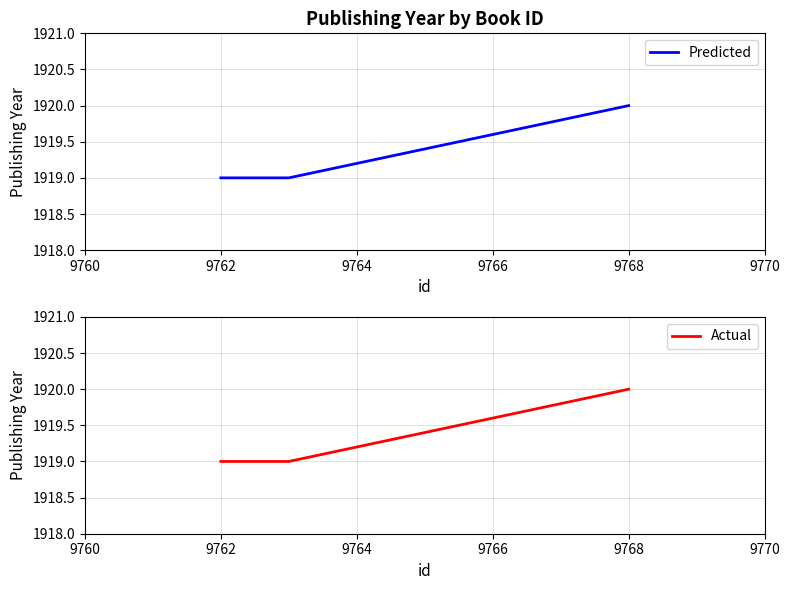

Rank the series by their maximum value, from highest to lowest.

Predicted, Actual